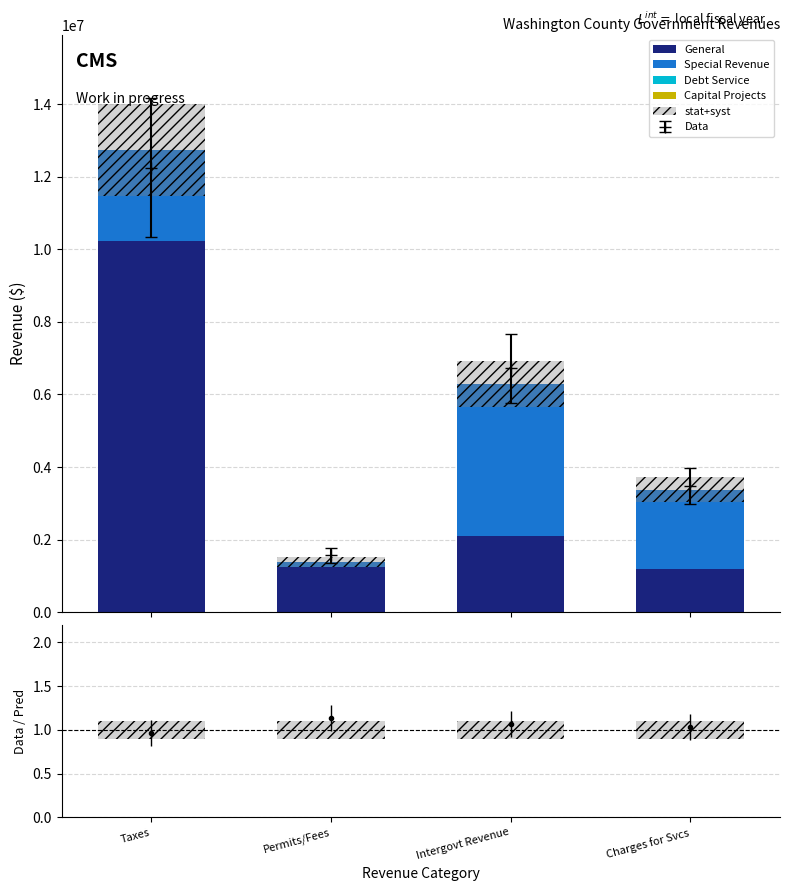

At which category is the sum across all series the highest?

Taxes